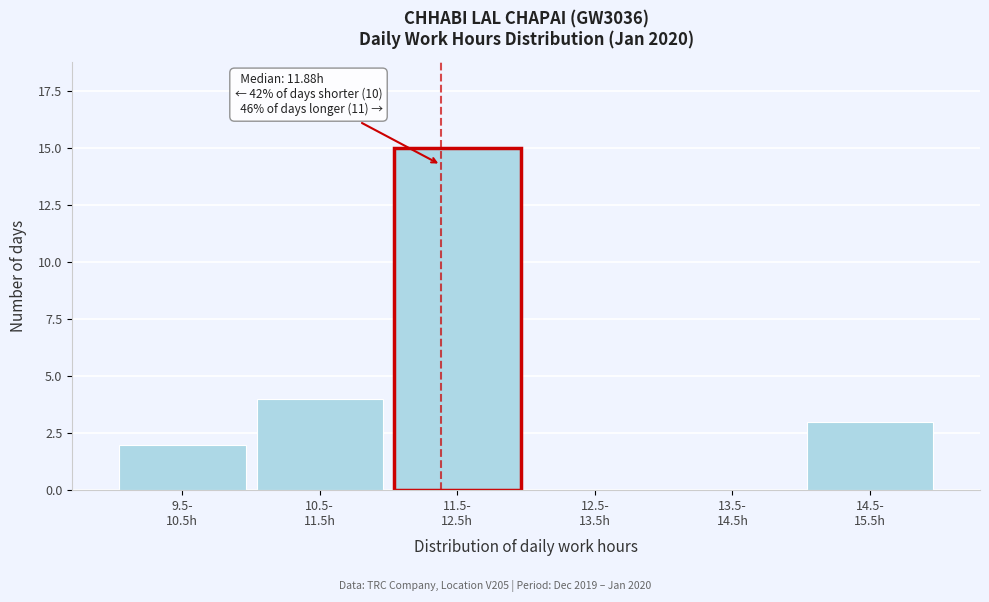

What is the greatest value displayed?

15